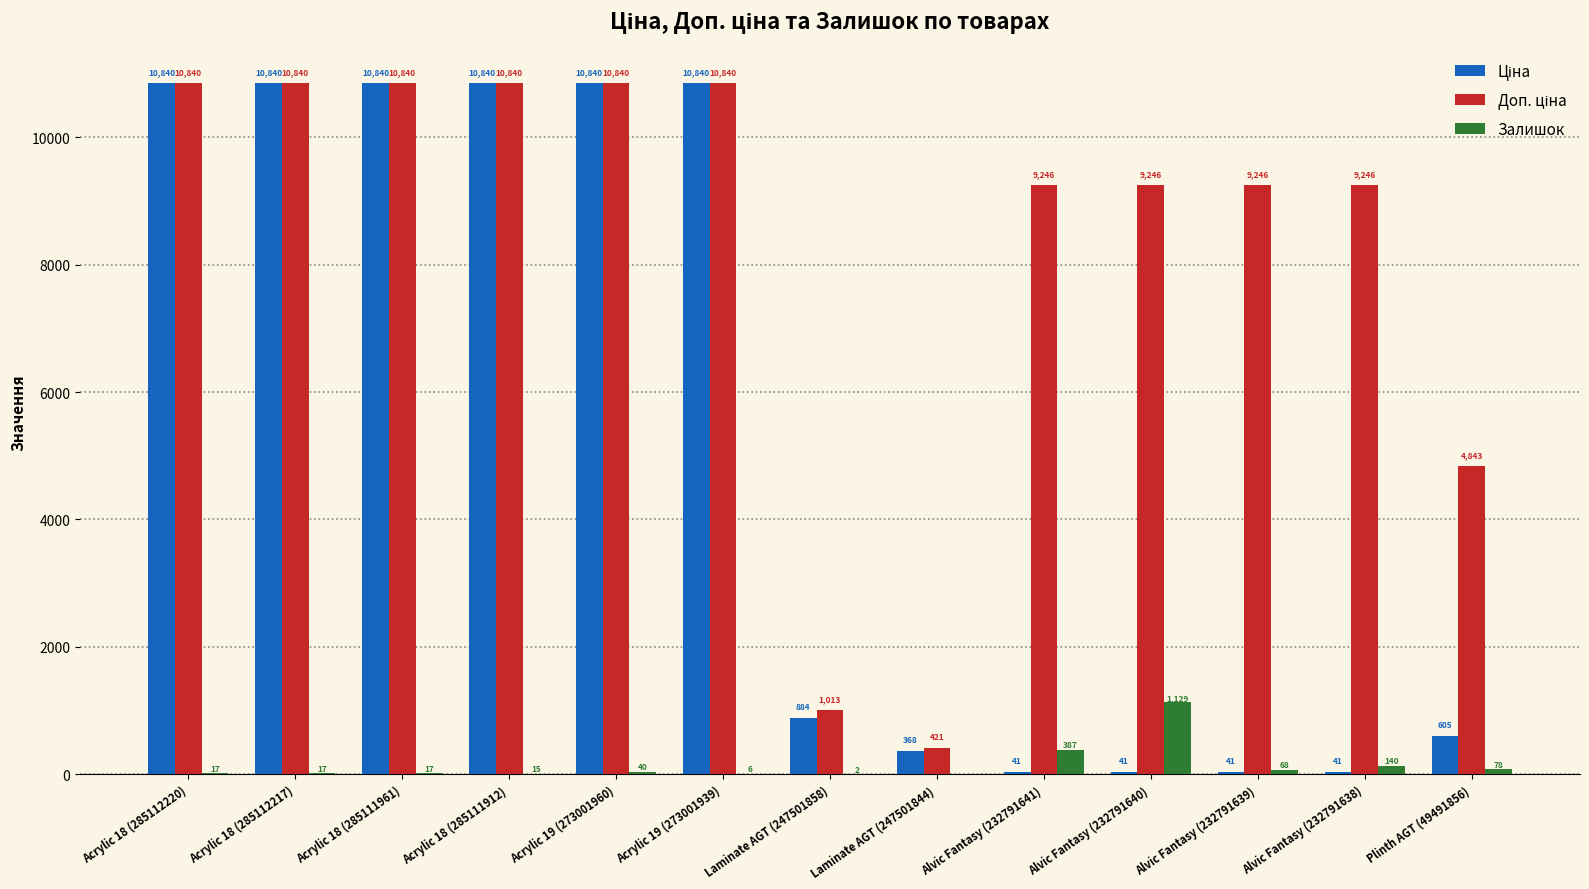

At which category is the sum across all series the highest?

Acrylic 19 (273001960)